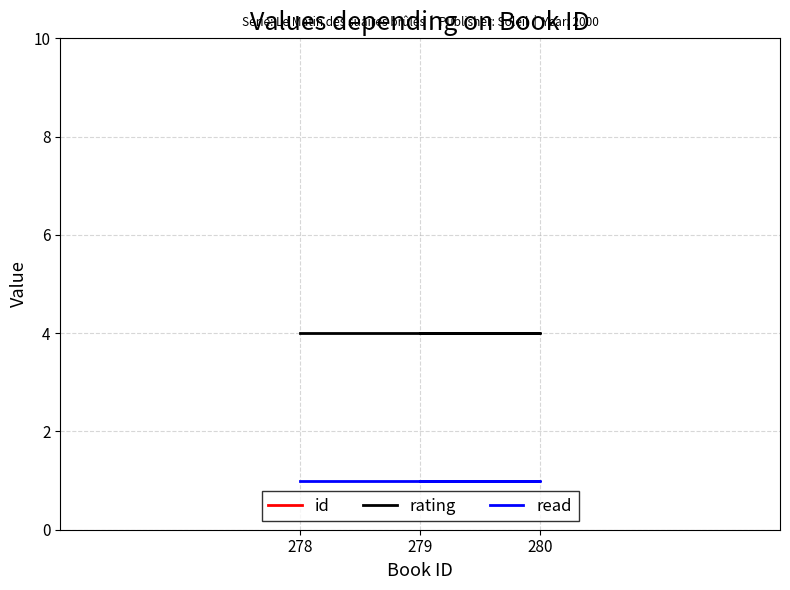

What is the difference between the maximum and minimum values in the id series?

2